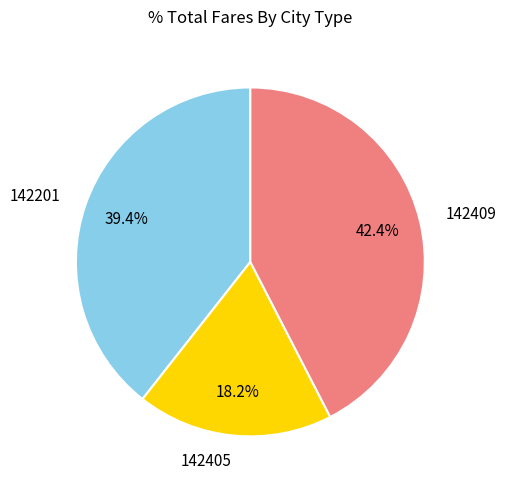

To the nearest percent, what percentage of the pie is 142409?

42%